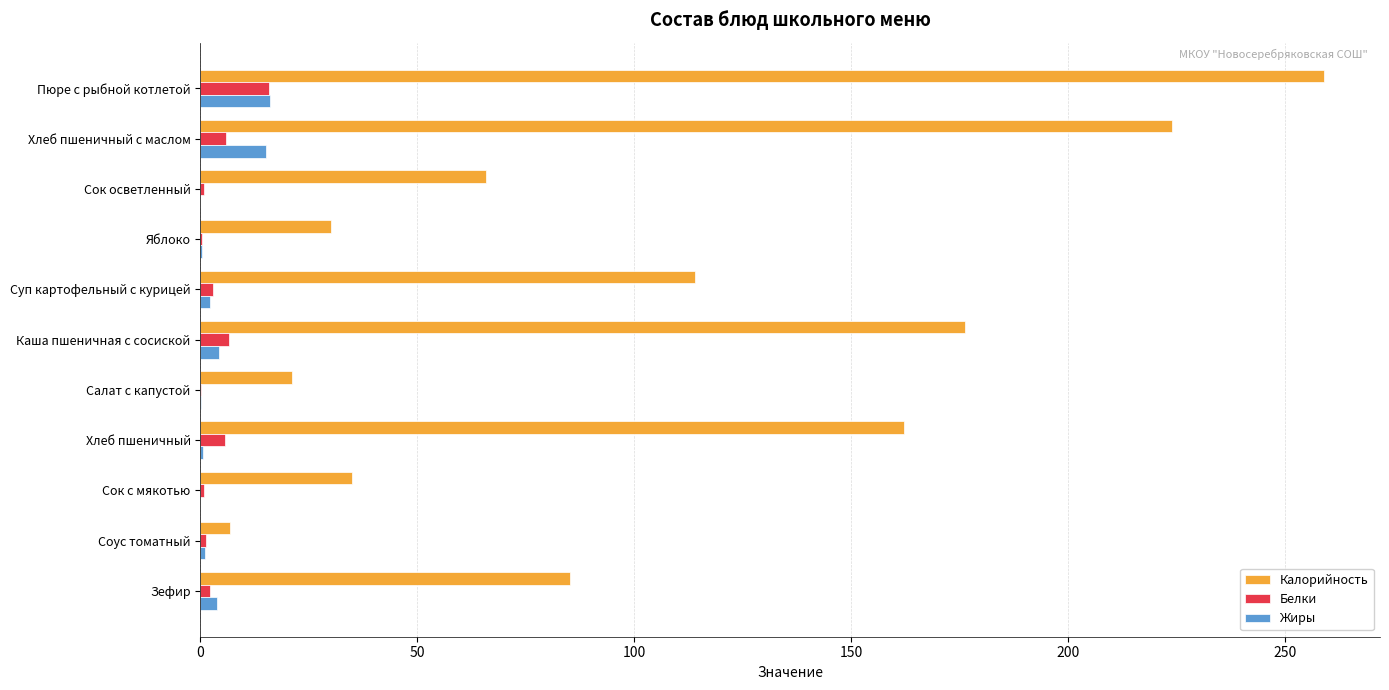

At which category is the sum across all series the highest?

Пюре с рыбной котлетой